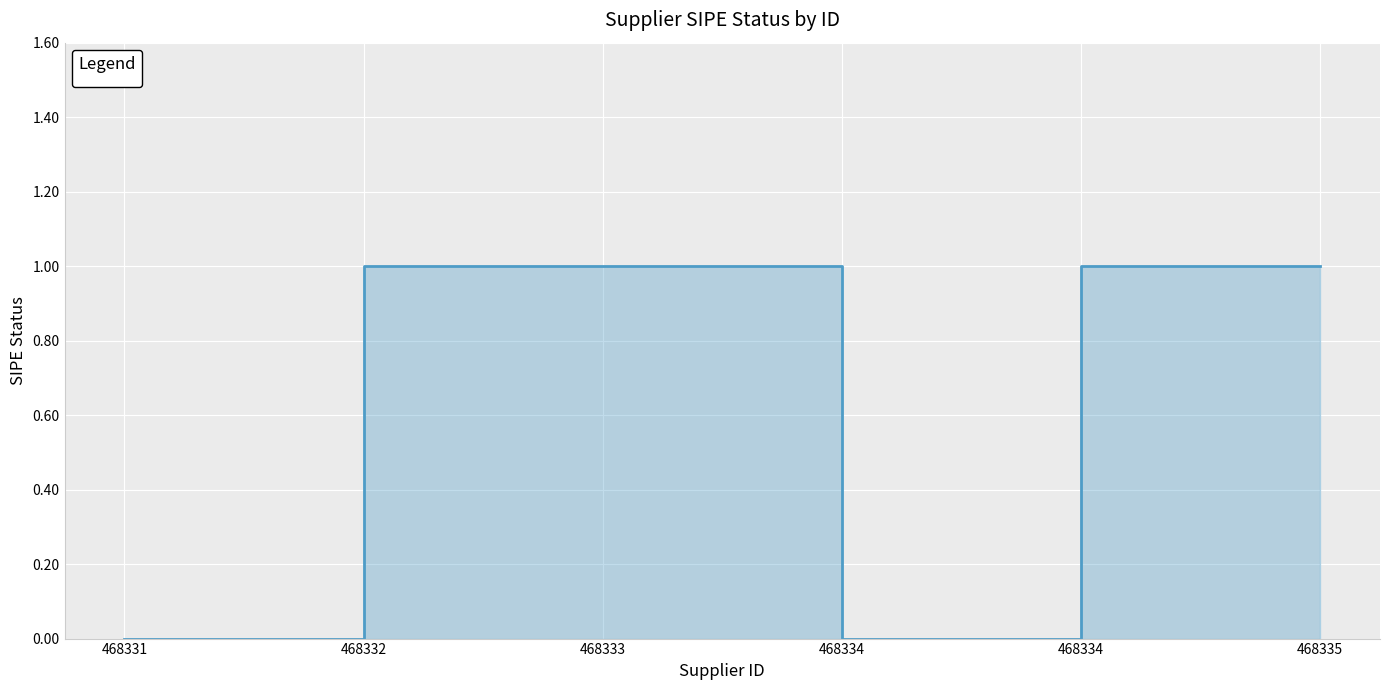

What is the value of the 6th point from the left?

1